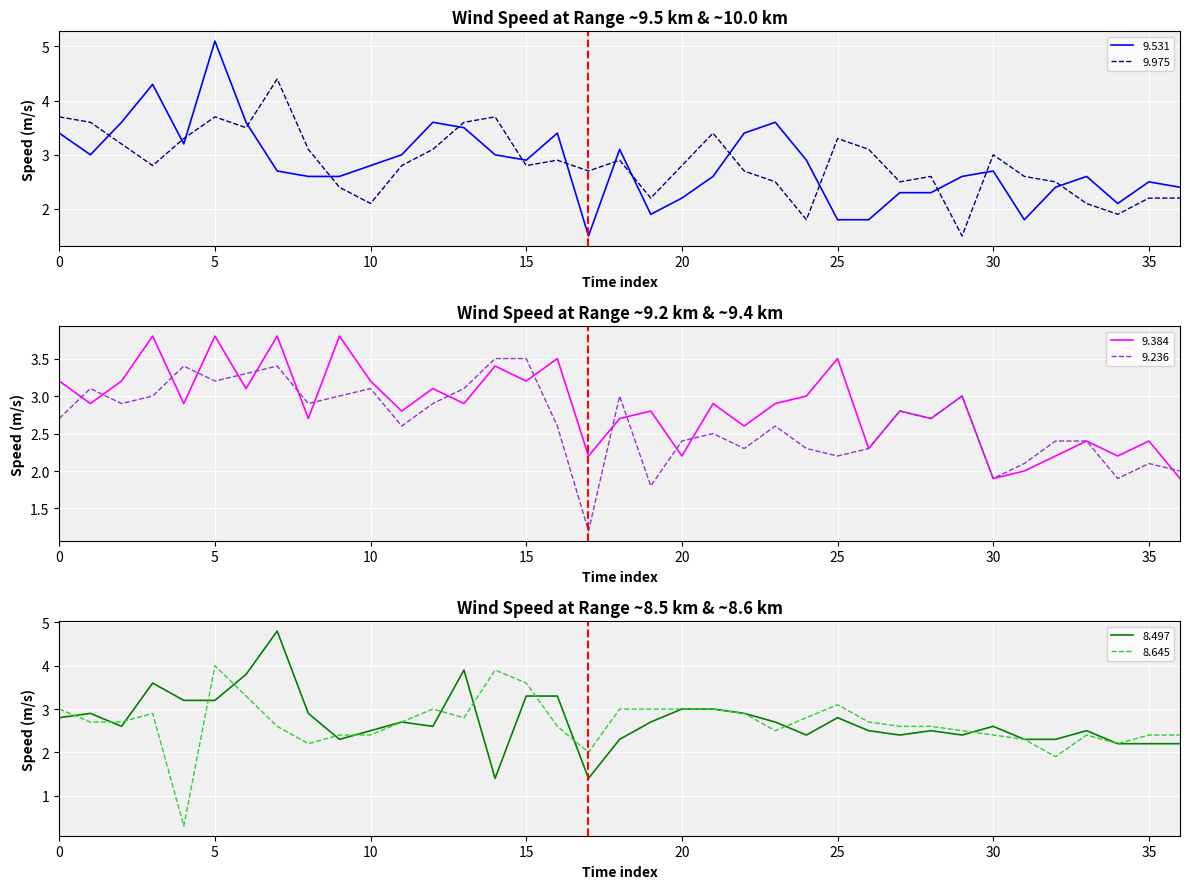

What is the value of the 9.236 point at the 5th from the left?

3.4